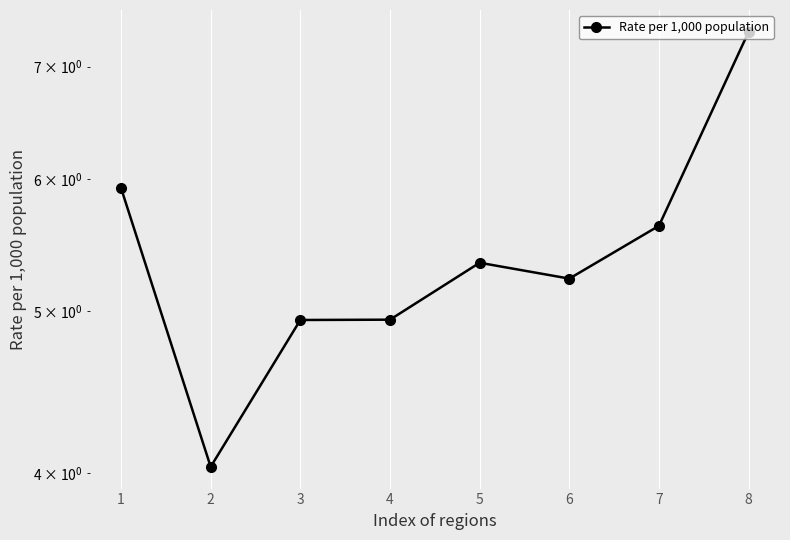

Between 8 and 7, which is larger?

8